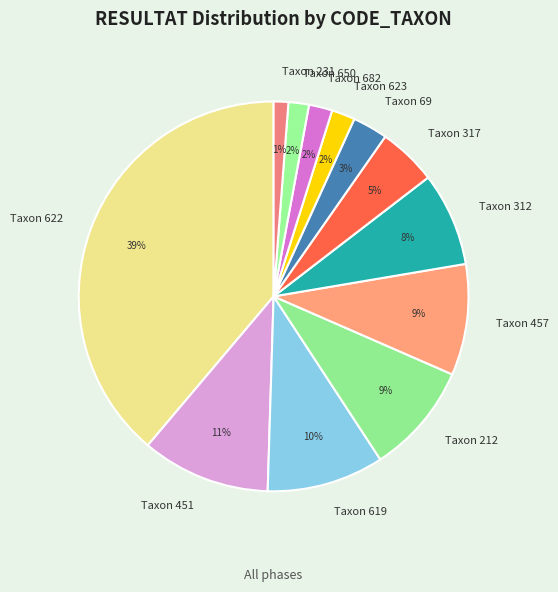

How many segments does this pie chart have?

12